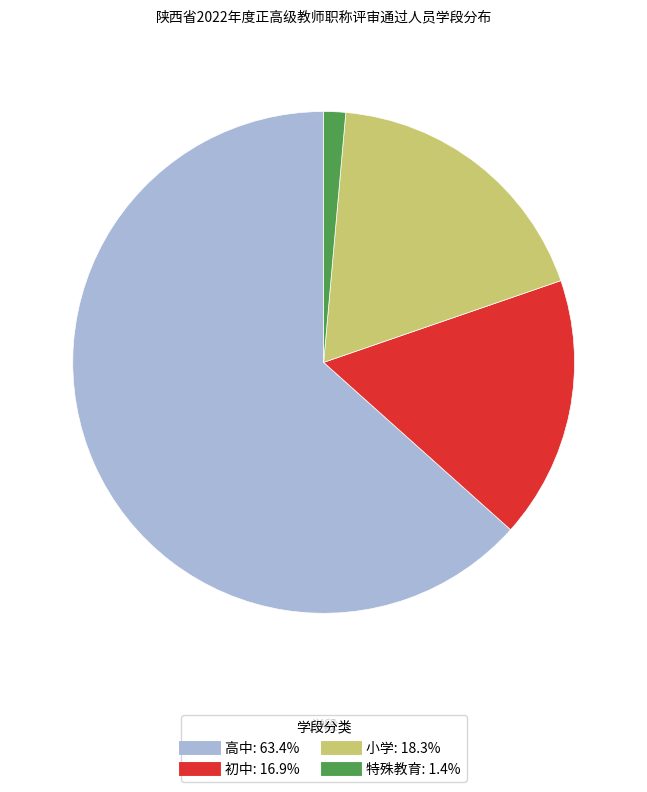

Rank the categories by value from highest to lowest.

高中, 小学, 初中, 特殊教育